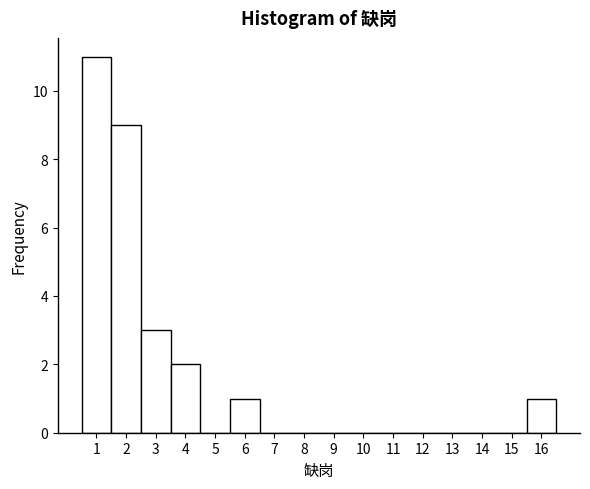

Reading left to right, list every bar in this chart as the range it spans on the x-axis followed by its height. The values are not printed on the chart, so give them approximately, as read against the axis.

0.5 to 1.5: 11
1.5 to 2.5: 9
2.5 to 3.5: 3
3.5 to 4.5: 2
4.5 to 5.5: 0
5.5 to 6.5: 1
6.5 to 7.5: 0
7.5 to 8.5: 0
8.5 to 9.5: 0
9.5 to 10.5: 0
10.5 to 11.5: 0
11.5 to 12.5: 0
12.5 to 13.5: 0
13.5 to 14.5: 0
14.5 to 15.5: 0
15.5 to 16.5: 1